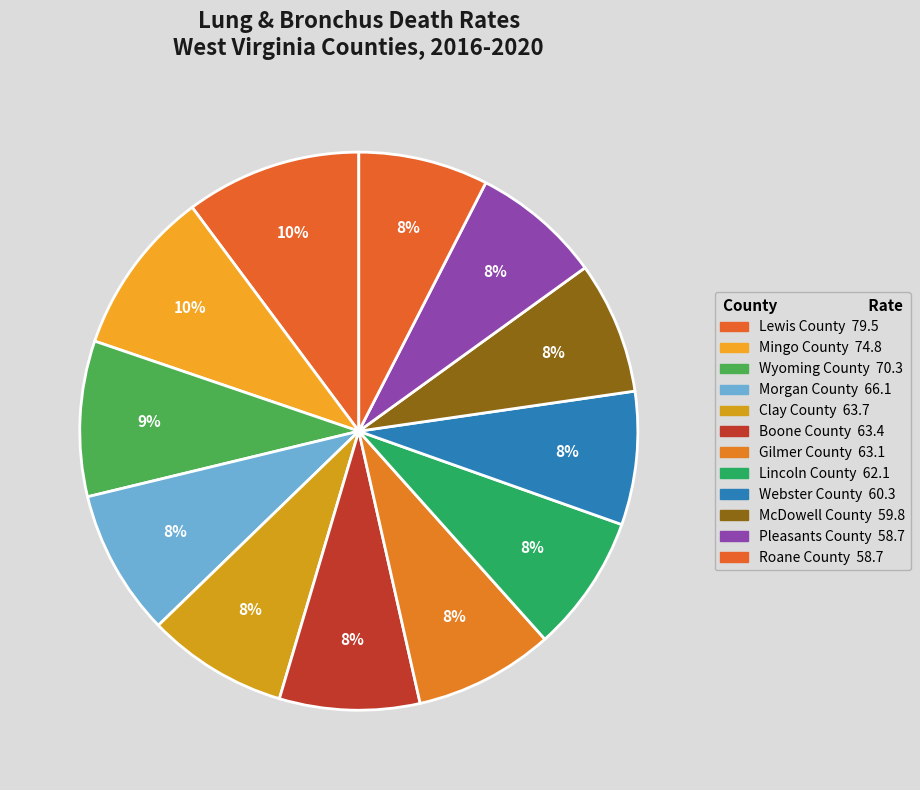

How many slices are in this pie chart?

12